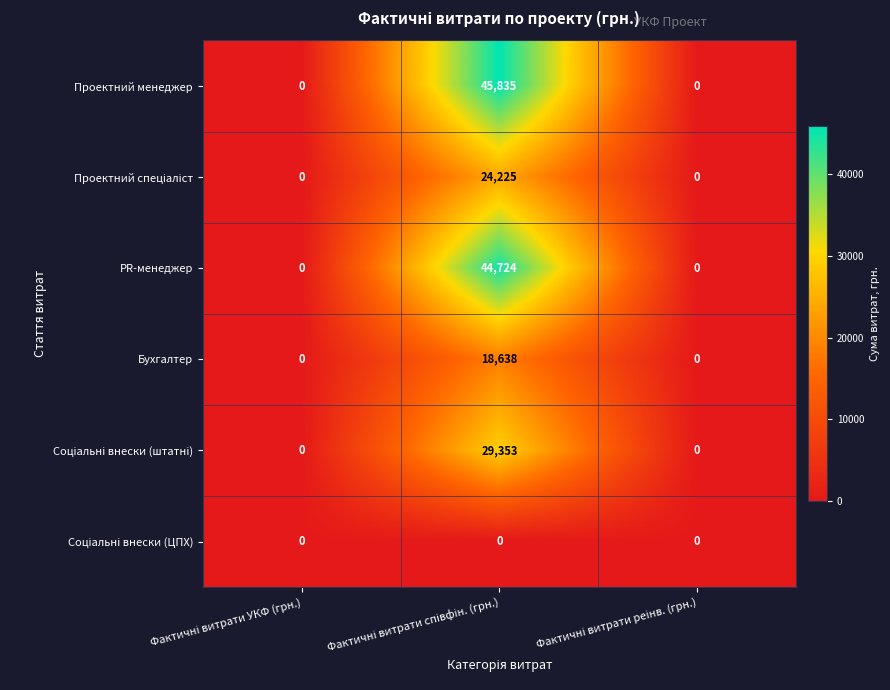

Which series has the largest range (max minus min)?

Проектний менеджер